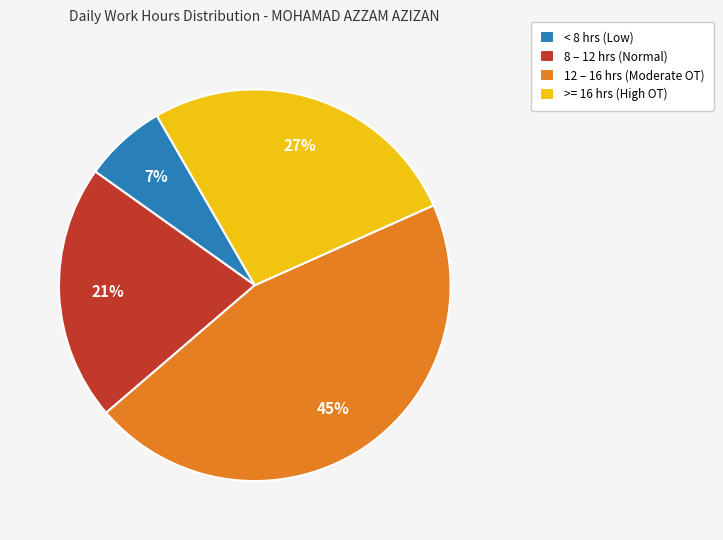

Which category has the smallest portion of the pie?

< 8 hrs (Low)